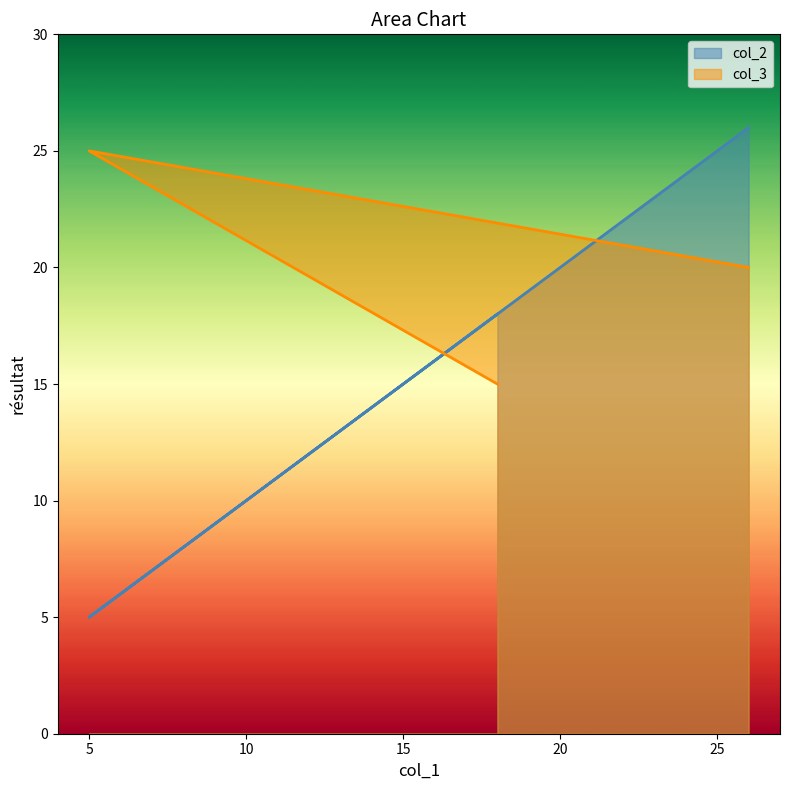

Reading right to left, what are all the values shown in this chart?

col_2: 18=18	5=5	26=26
col_3: 18=15	5=25	26=20